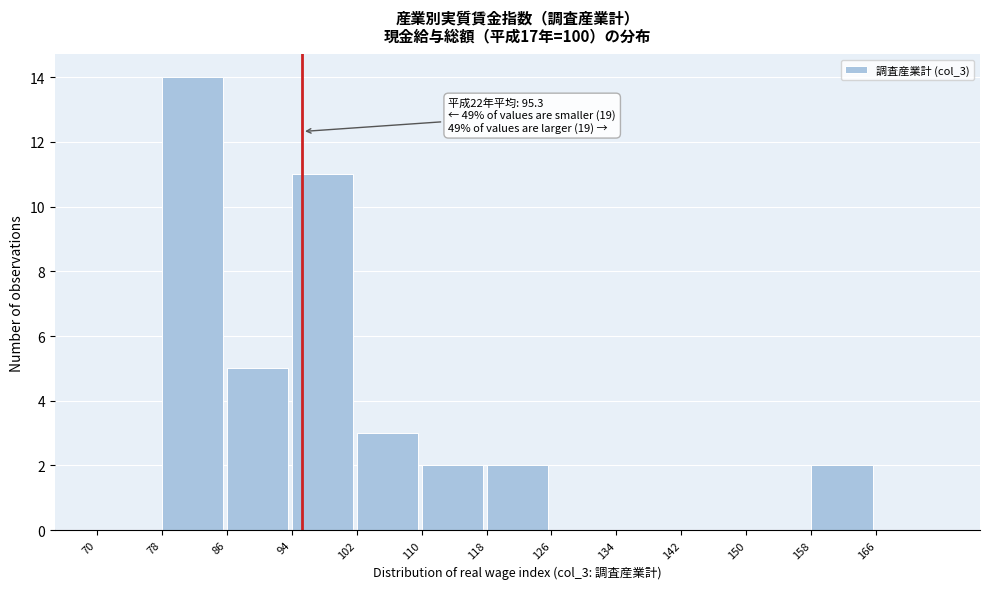

Over which range of the x-axis is the bar tallest?

78 to 86